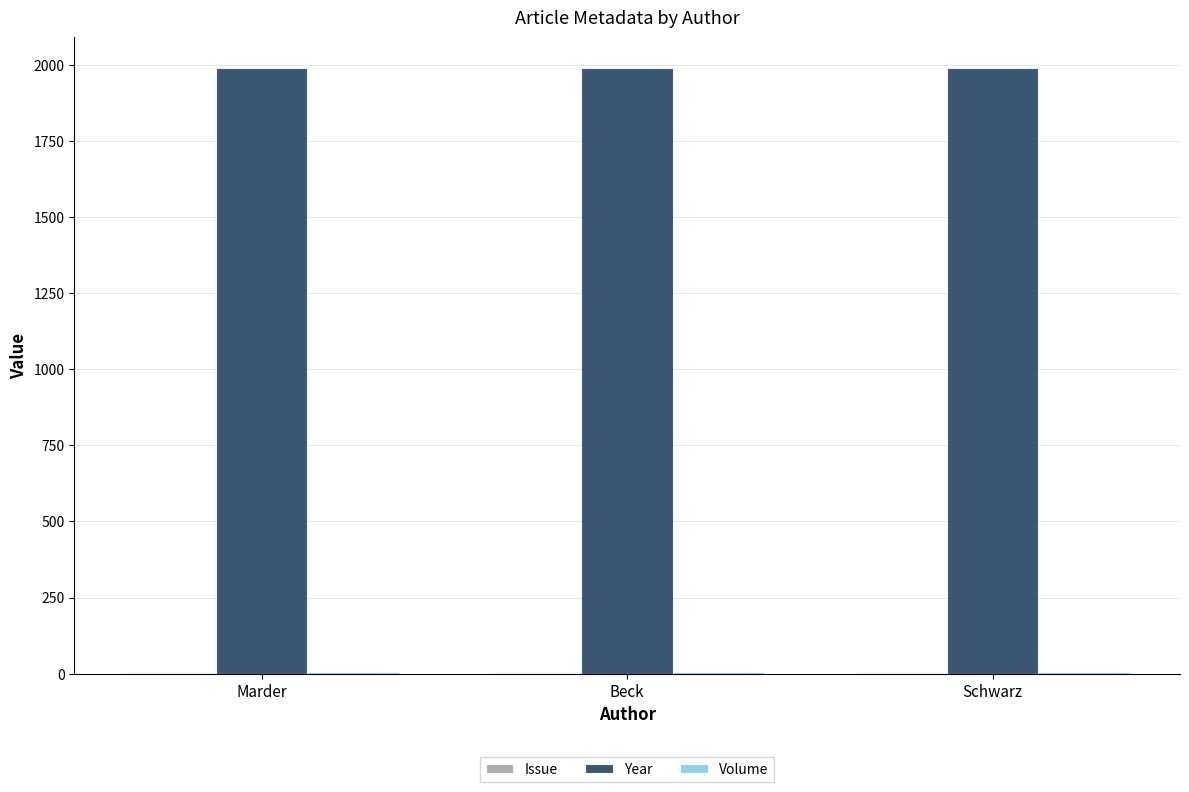

What is the total value across all series at Beck?

2000